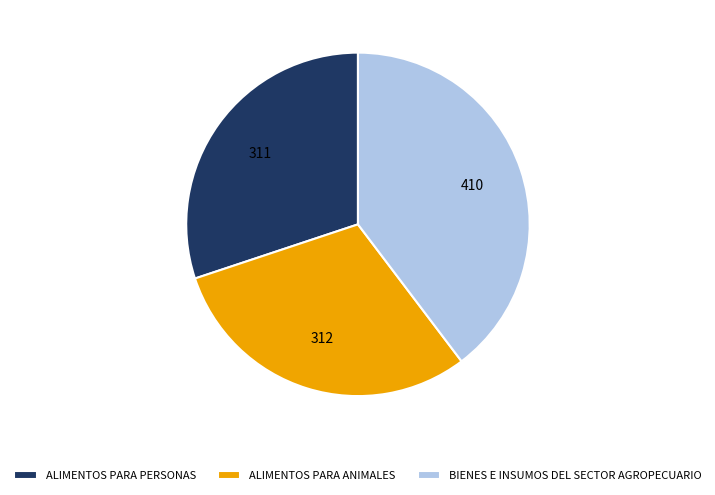

Combined, do BIENES E INSUMOS DEL SECTOR AGROPECUARIO and ALIMENTOS PARA PERSONAS account for over 50%?

Yes